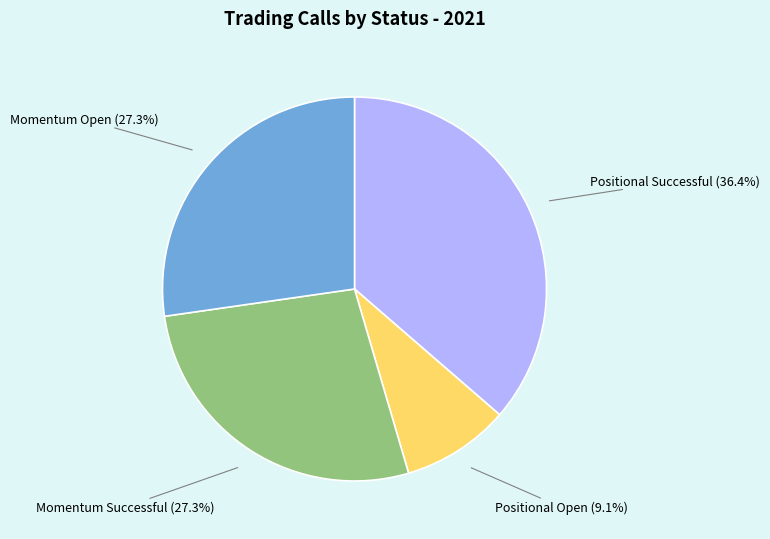

To the nearest percent, what is the average slice percentage?

25%